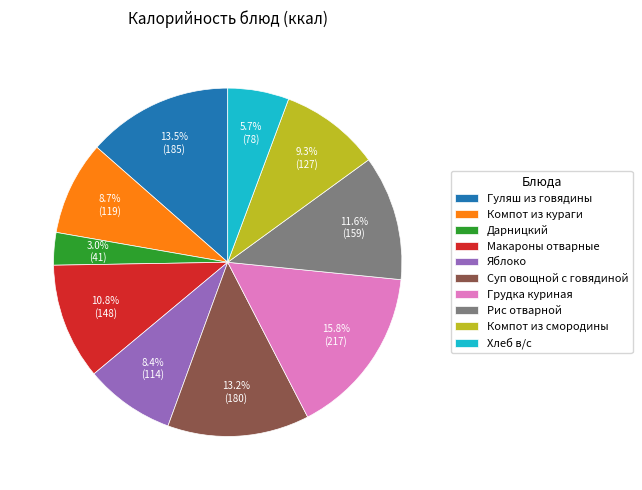

Is there a majority slice in this chart?

No